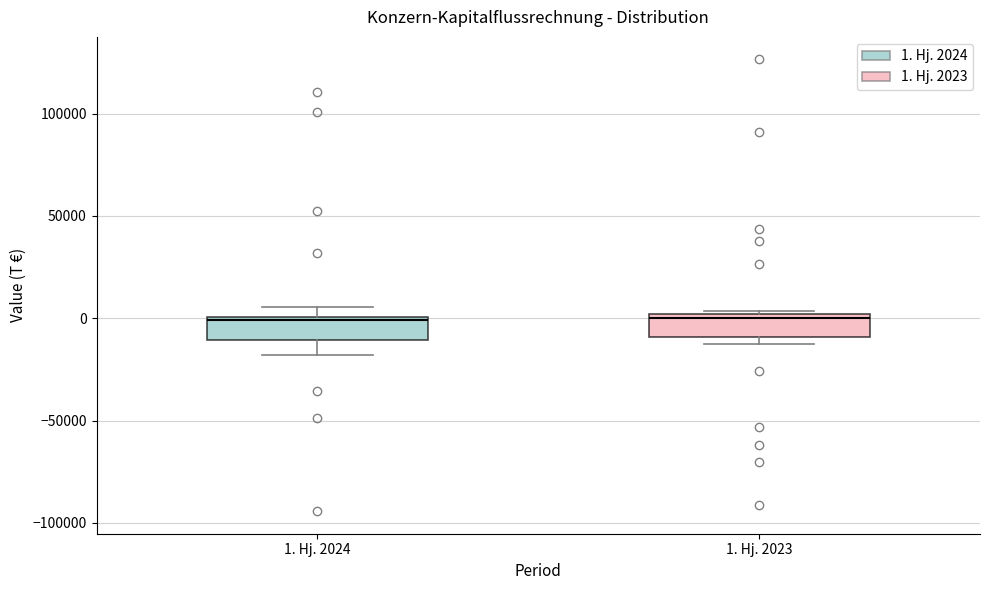

Reading left to right, read every box against the y-axis: the position of its median line, the range the box covers, and the ends of its whiskers. The values are not printed on the chart, so give them approximately, as read against the axis.

1. Hj. 2024: median 0, box -10000 to 0, whiskers -20000 to 5000
1. Hj. 2023: median 0 (just below the box's upper edge), box -10000 to 0, whiskers -15000 to 5000